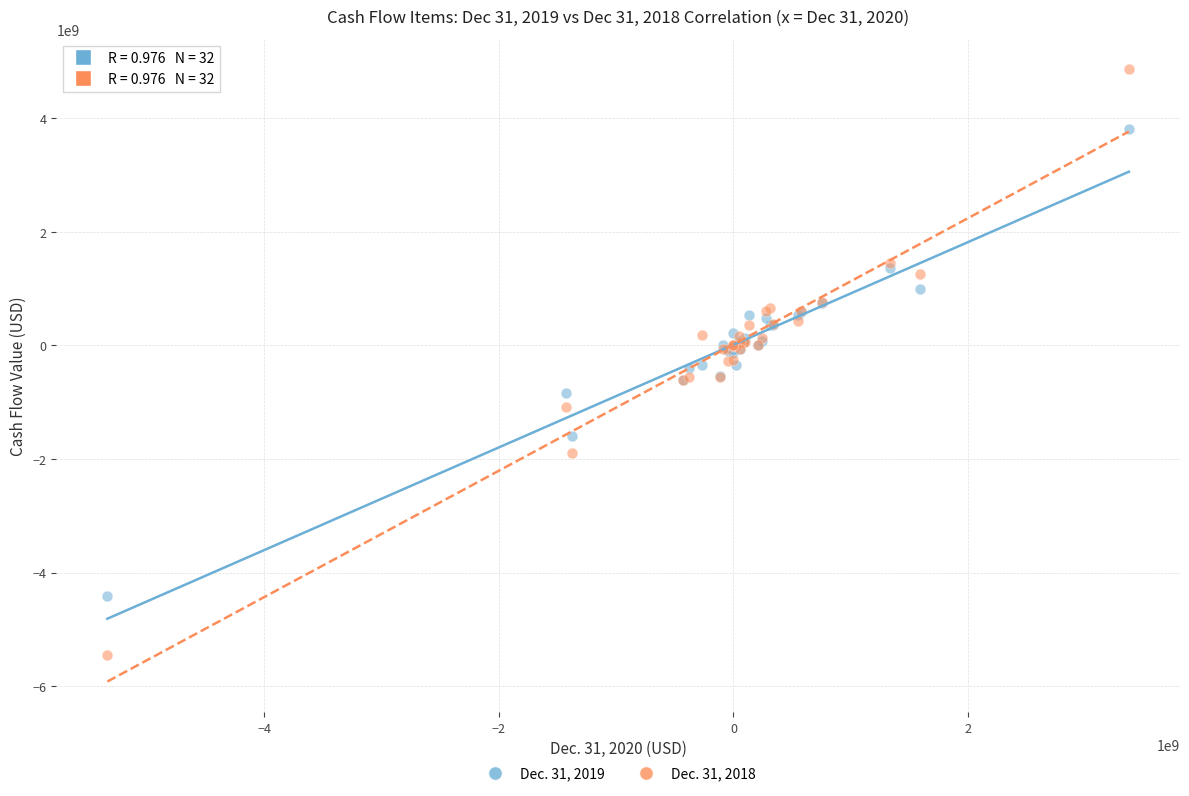

What is the X range (max minus min) for the scatter plot?

8705000000